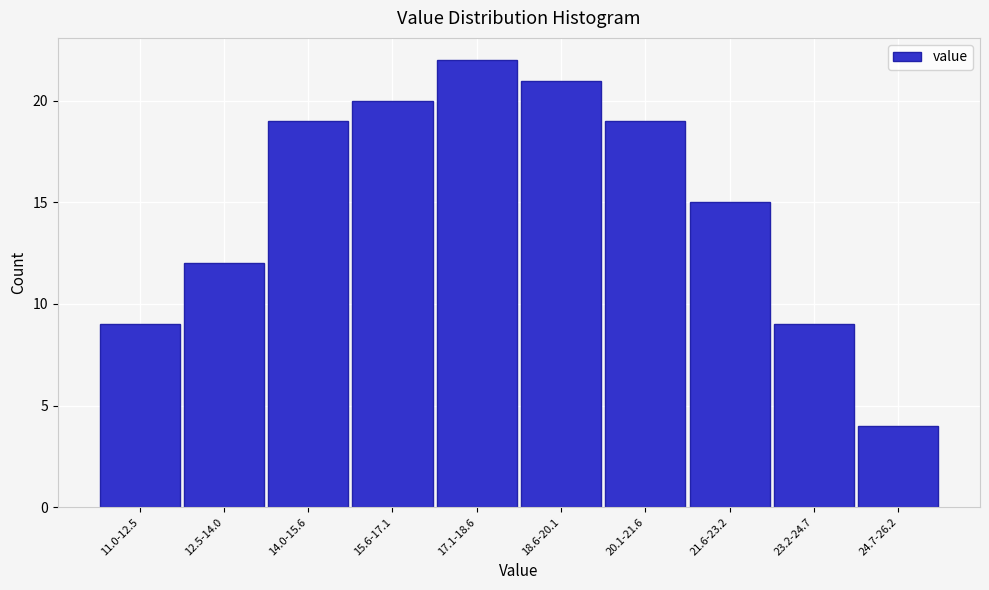

Reading left to right, list all the values displayed in this chart.

9	12	19	20	22	21	19	15	9	4